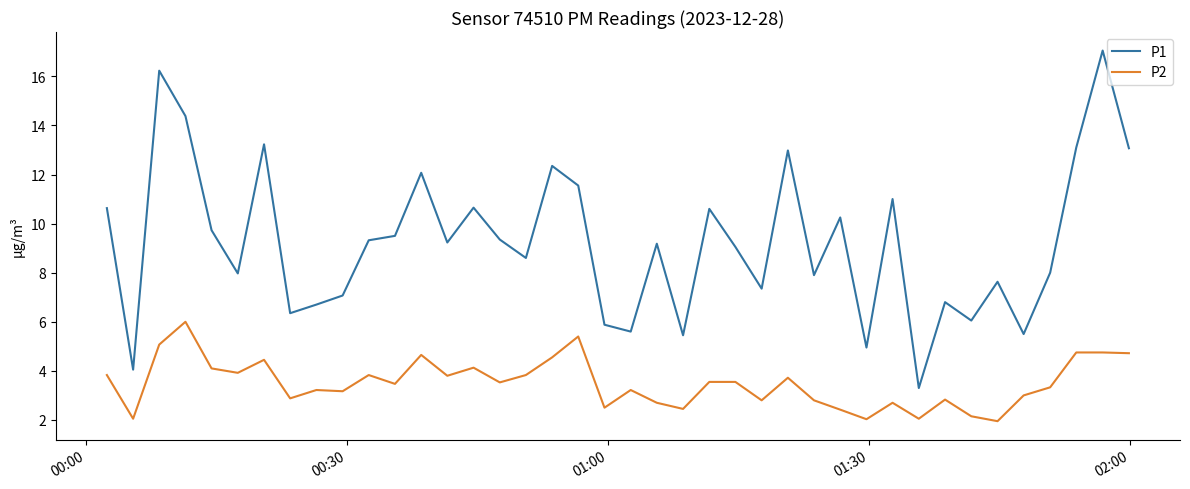

Rank the series by their maximum value, from highest to lowest.

P1, P2